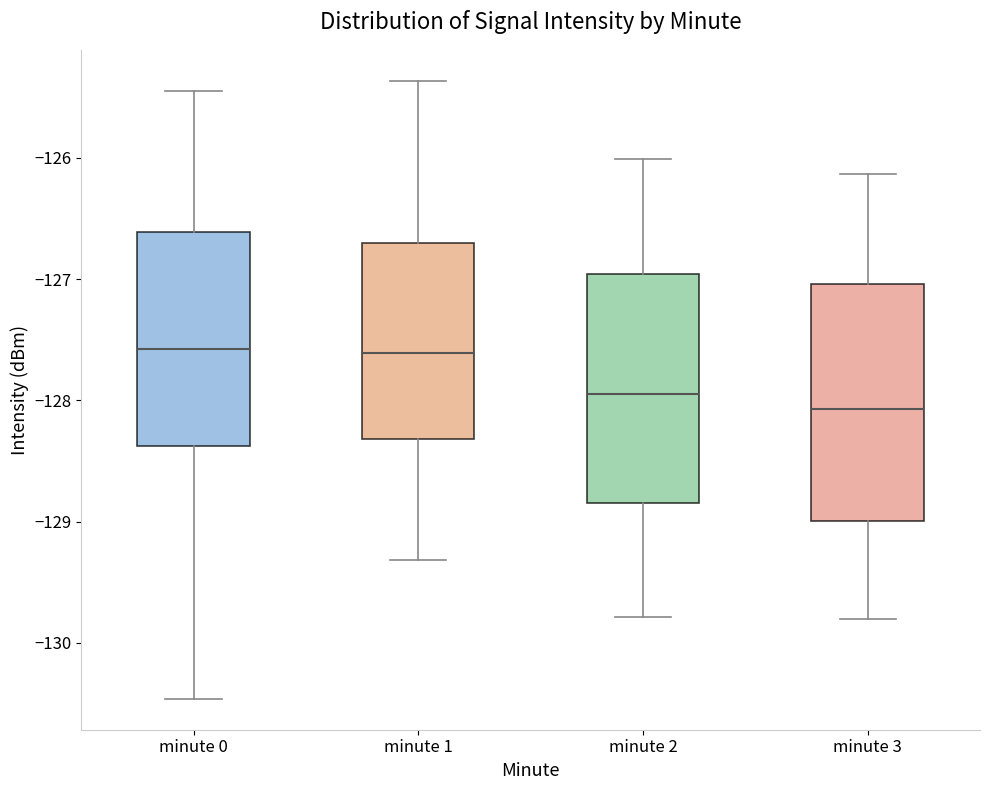

Reading left to right, transcribe this box plot: for each box, give where its median line is, the range the box spans, and where its two whiskers end, as read against the y-axis. The values are not printed on the chart, so give them approximately, as read against the axis.

minute 0: median -127.6, box -128.4 to -126.6, whiskers -130.5 to -125.4
minute 1: median -127.6, box -128.3 to -126.7, whiskers -129.3 to -125.4
minute 2: median -128.0, box -128.8 to -127.0, whiskers -129.8 to -126.0
minute 3: median -128.1, box -129.0 to -127.0, whiskers -129.8 to -126.1